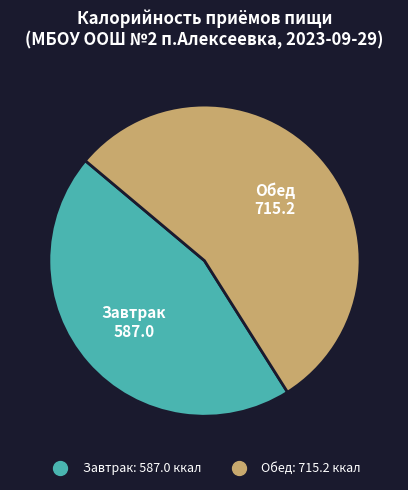

How many slices are in this pie chart?

2